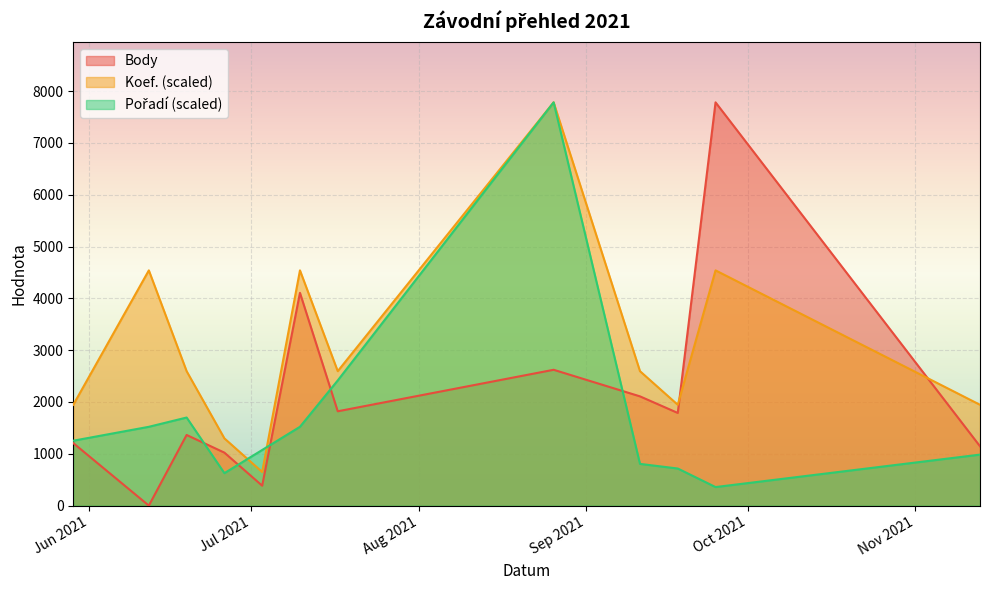

How many lines are shown in the chart?

3